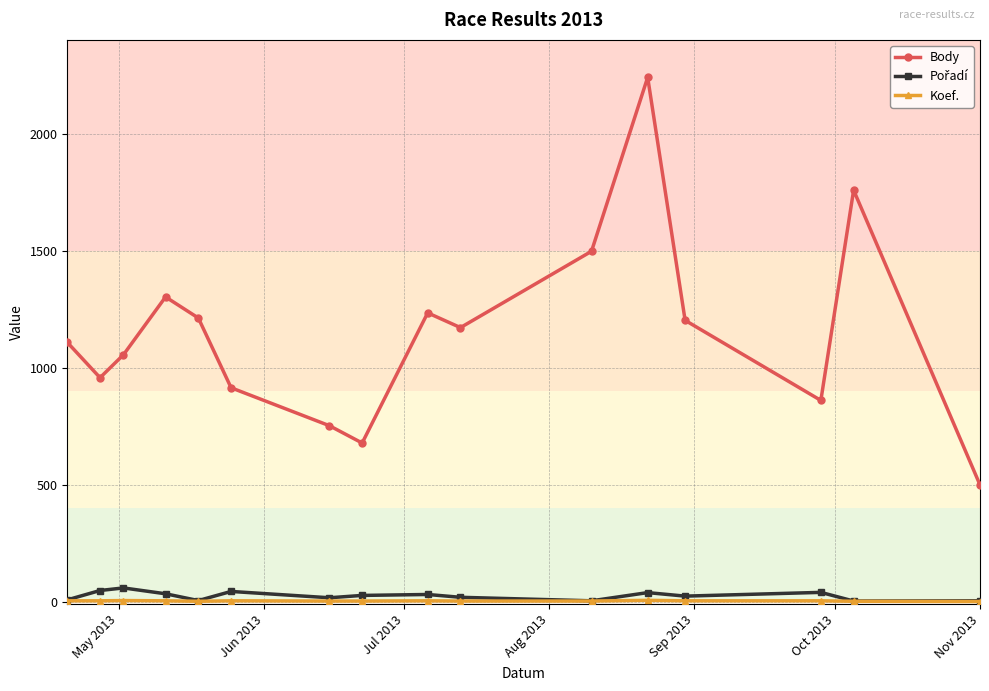

What is the highest value of the Body series?

2240